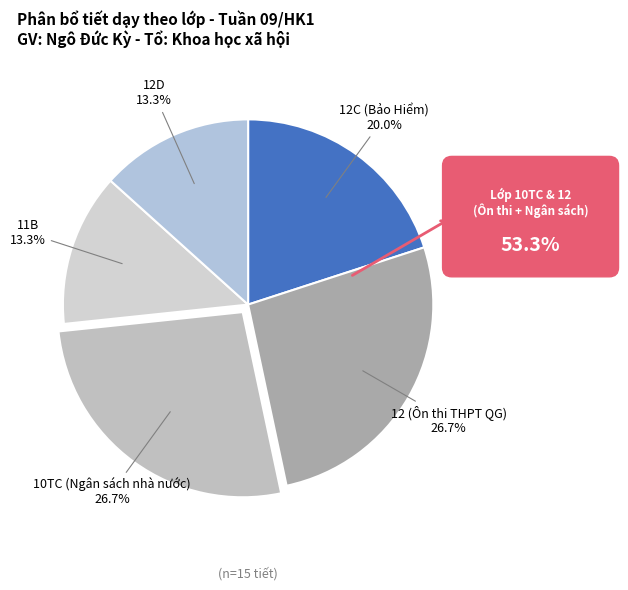

Is the sum of 10TC (Ngân sách nhà nước) and 11B greater than half?

No